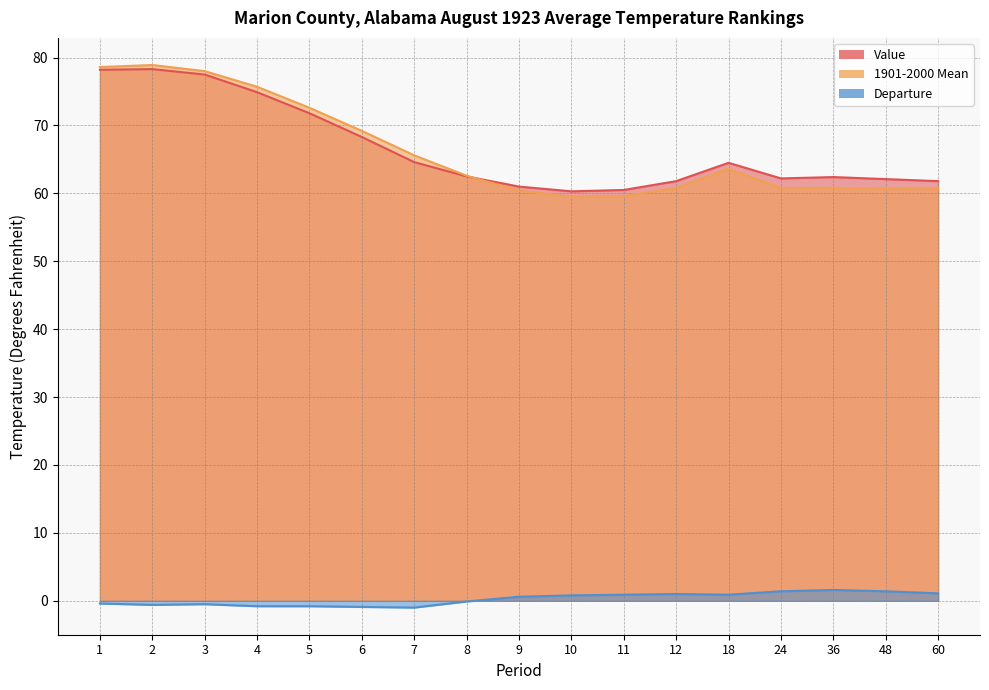

How many interior local peaks does the 1901-2000 Mean series have?

2